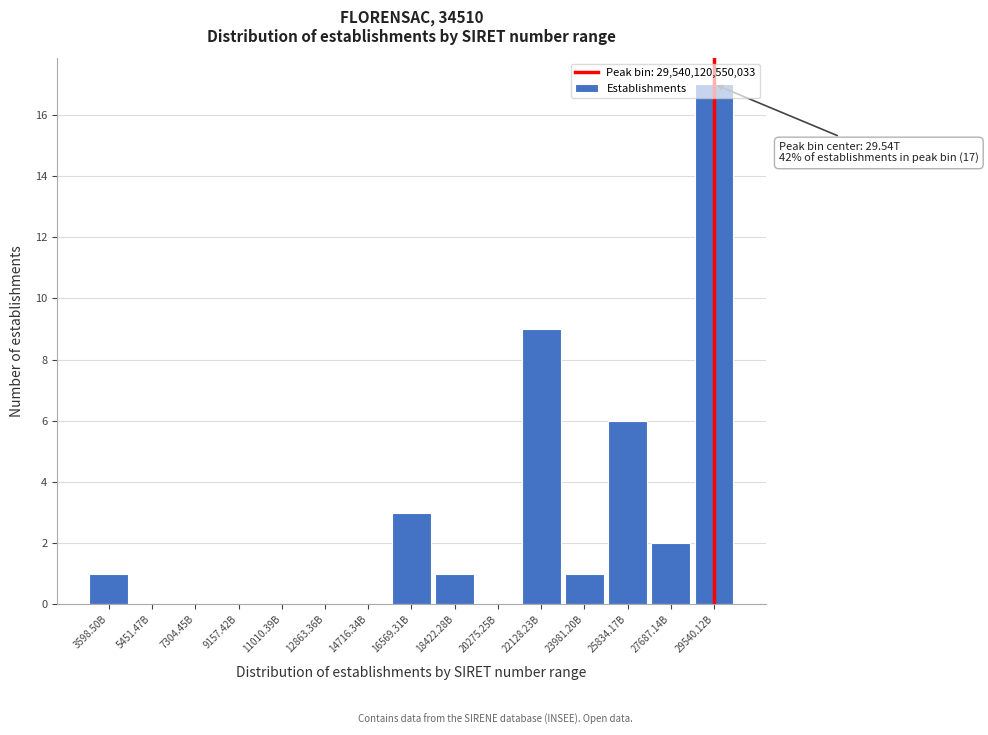

What is the change in value from 18422.28B to 22128.23B?

+8